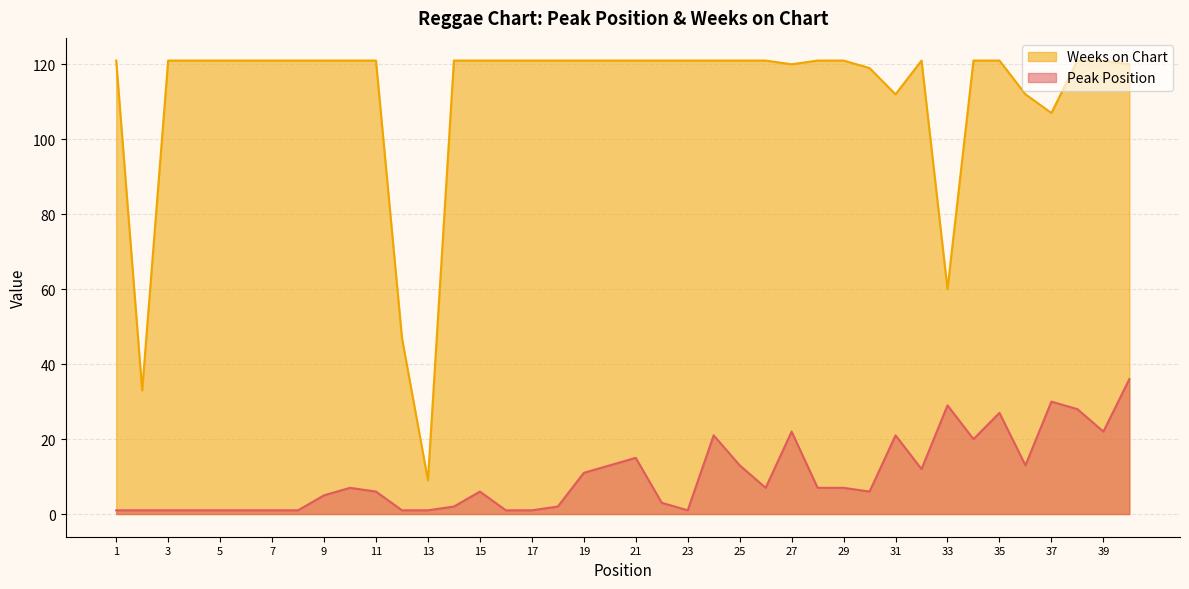

What is the greatest value displayed?

121